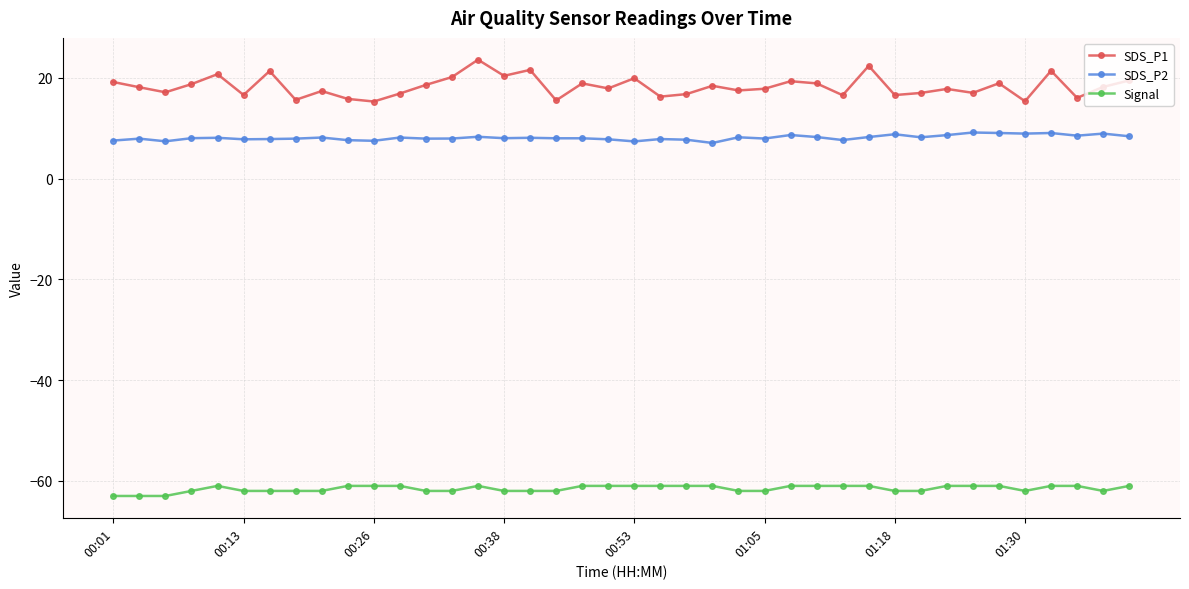

True or false: SDS_P2 and Signal cross at least once.

False